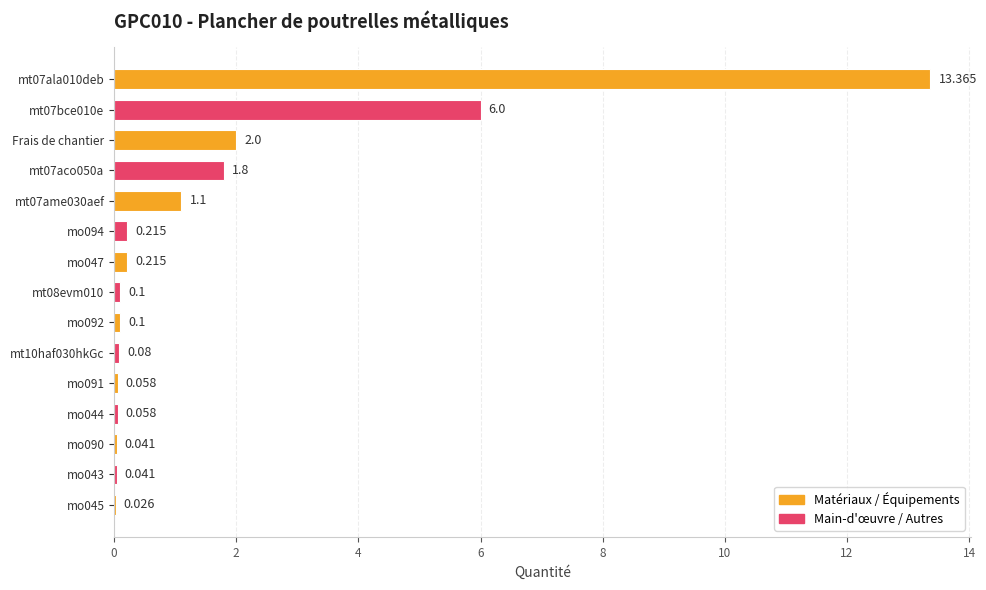

Does the chart contain stacked bars?

No